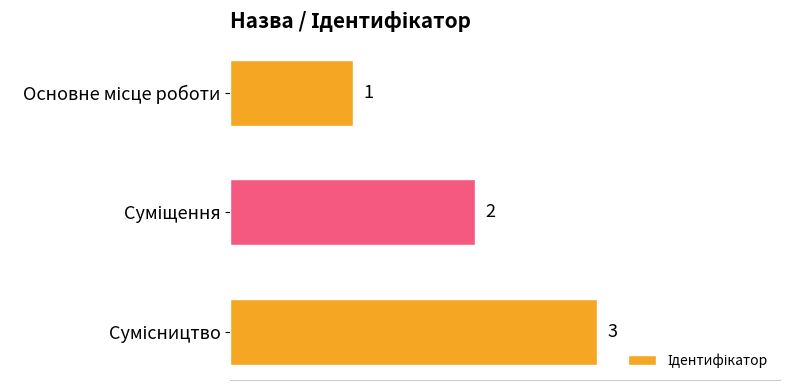

How many values are between 1 and 3?

3